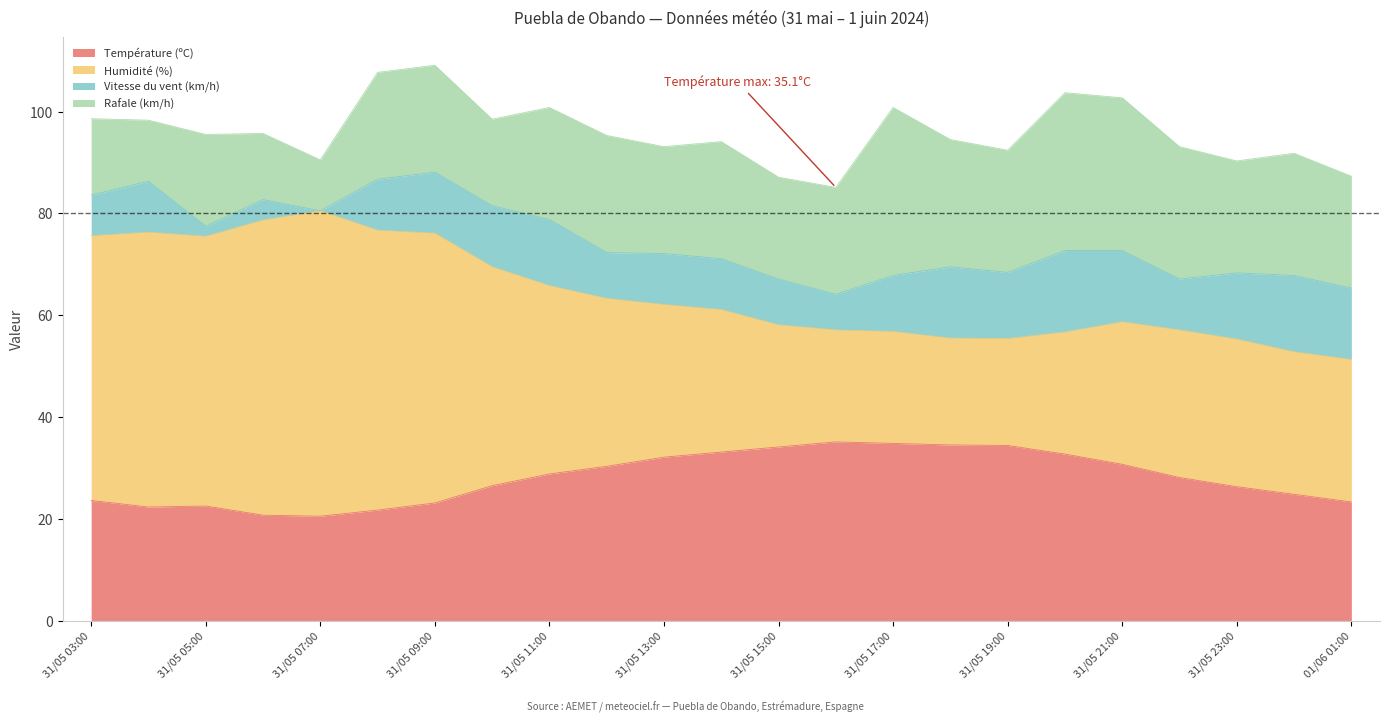

List the series in order of their overall mean, lowest first.

Vitesse du vent (km/h), Rafale (km/h), Température (ºC), Humidité (%)